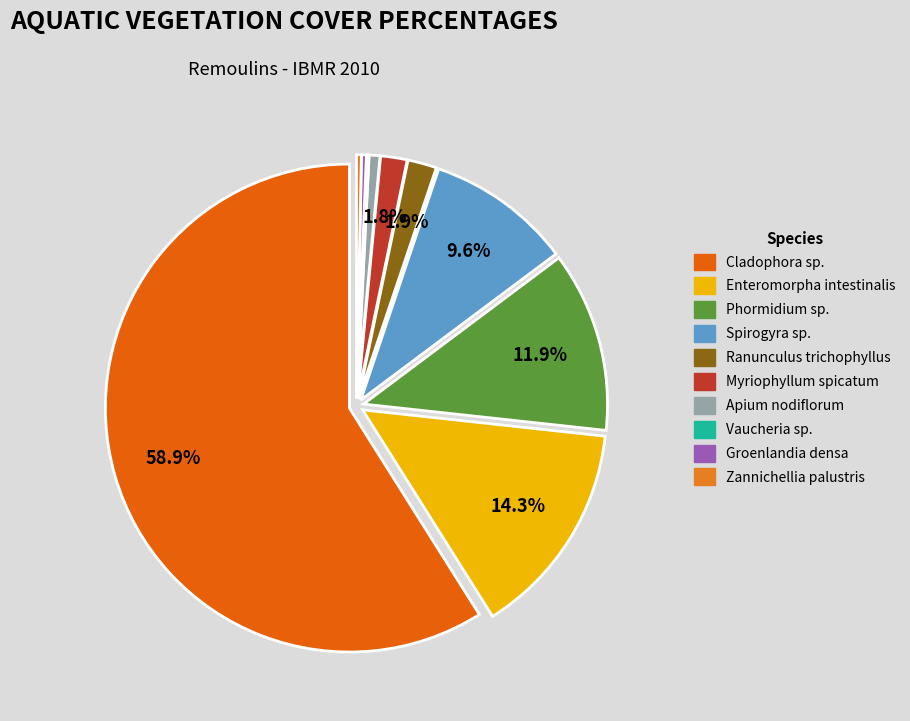

How many slices are in this pie chart?

10